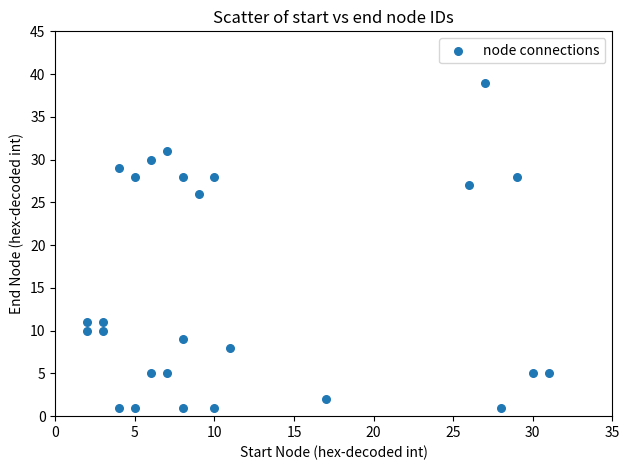

What Y value in the scatter plot is closest to 20?

26